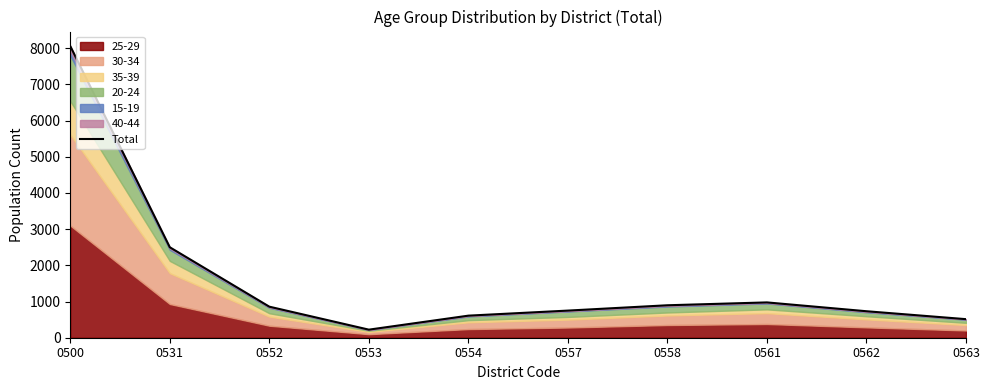

Does the chart display data point markers on the line(s)?

No